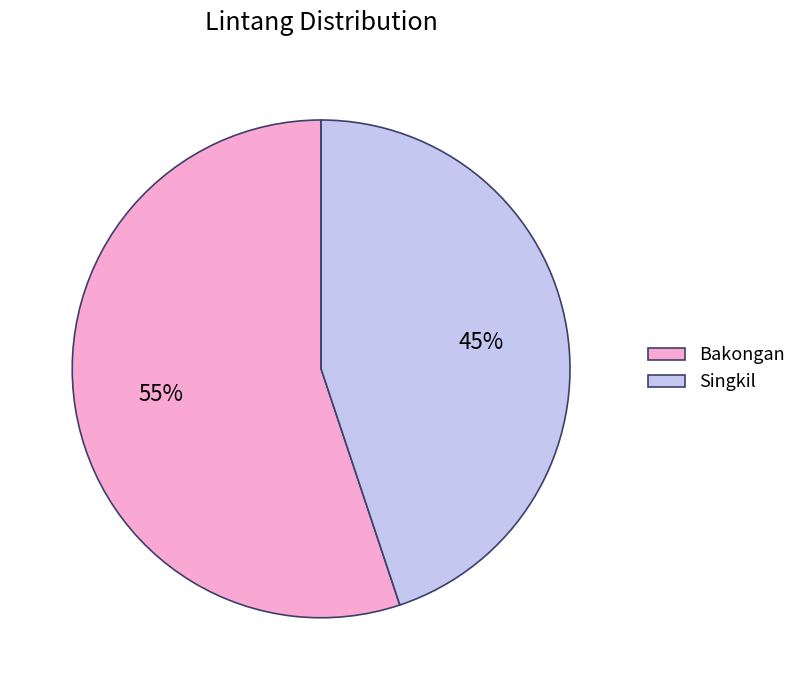

To the nearest percent, what percentage of the pie is Bakongan?

55%